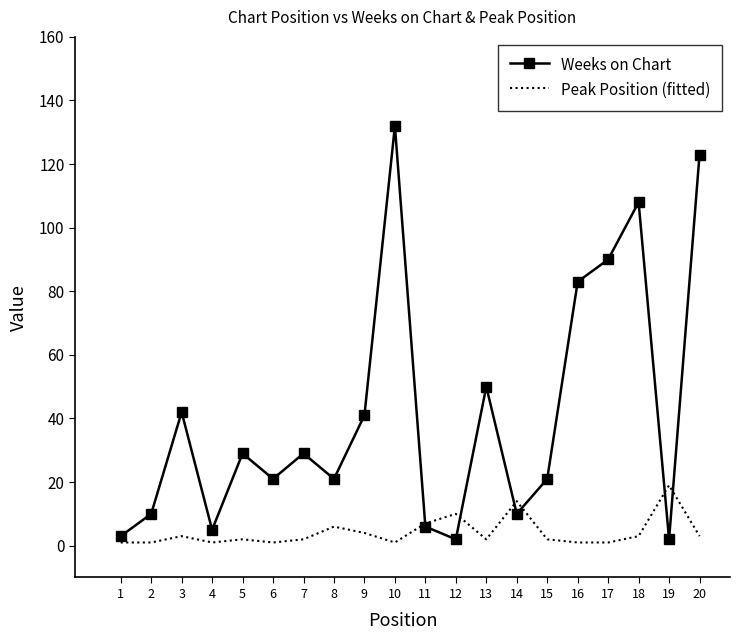

What is the maximum value shown in the chart?

132